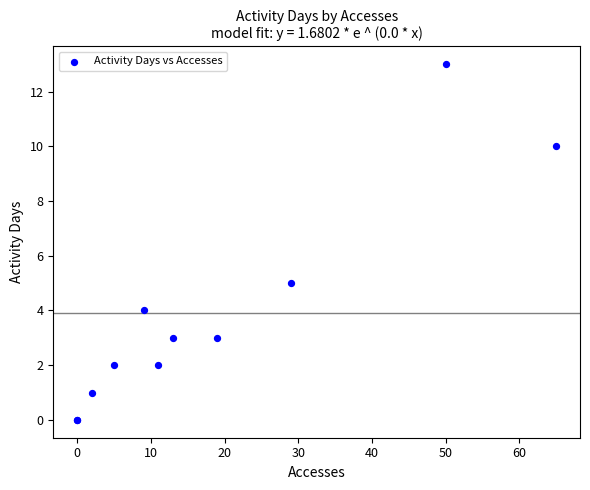

What Y value in the scatter plot is closest to 6?

5